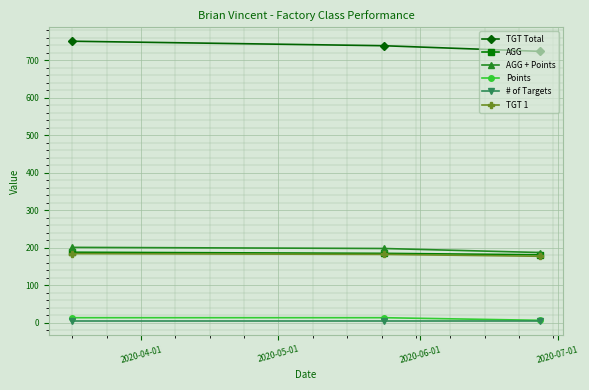

What is the value of the AGG + Points point at the 2nd from the left?

197.8